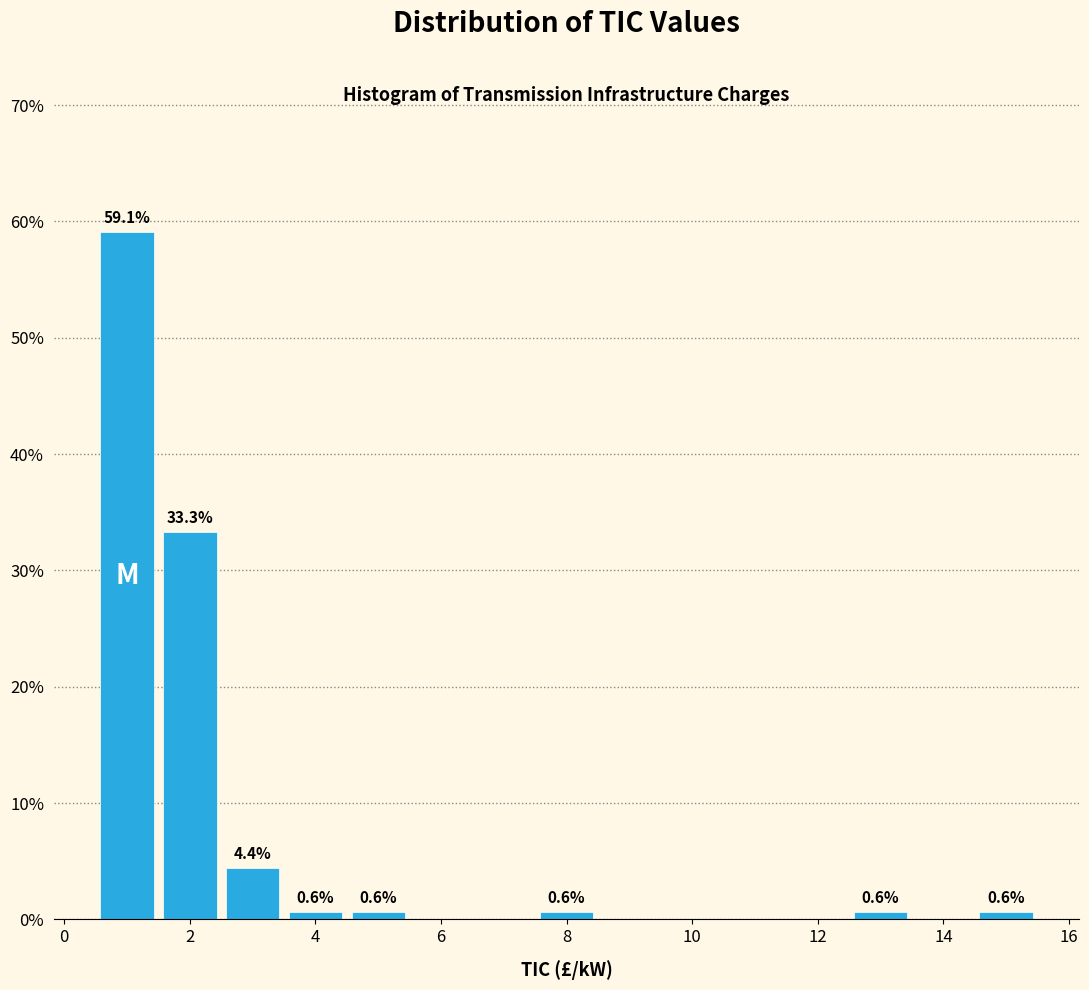

Which range on the x-axis has the tallest bar?

0.5 to 1.5